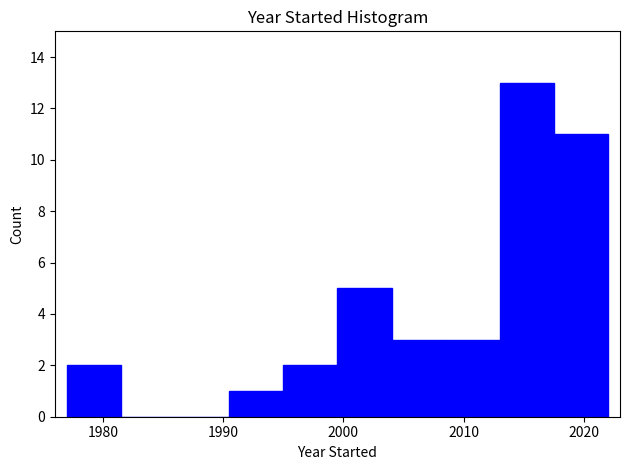

Which range on the x-axis has the tallest bar?

2013.0 to 2017.5